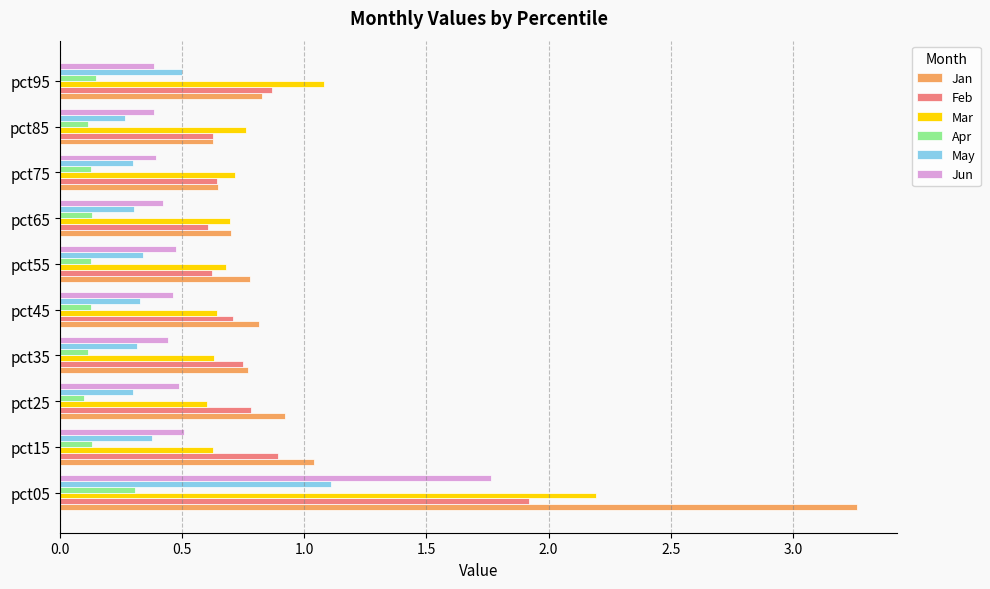

What is the sum of all Jun values?

5.7